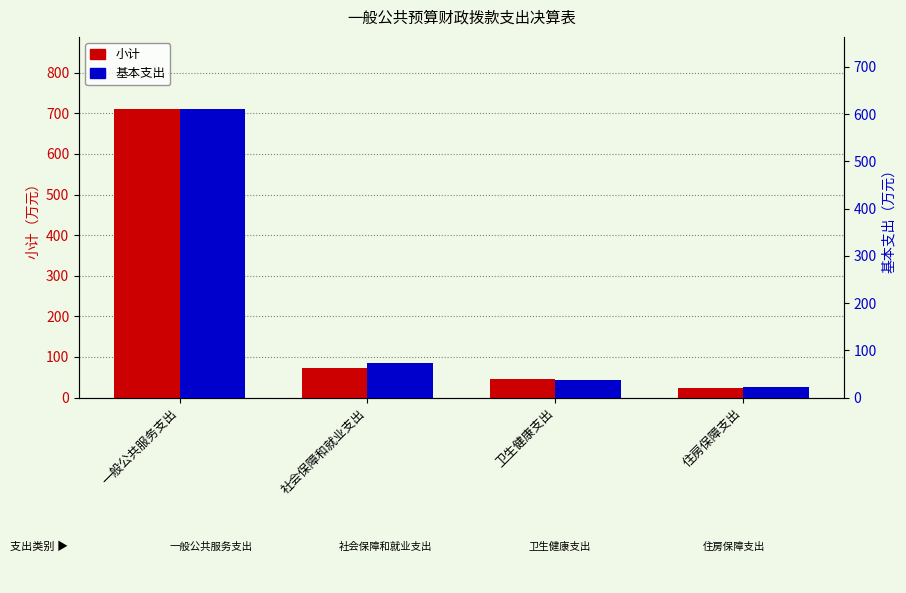

Between 一般公共服务支出 and 卫生健康支出, which series saw the biggest shift?

小计